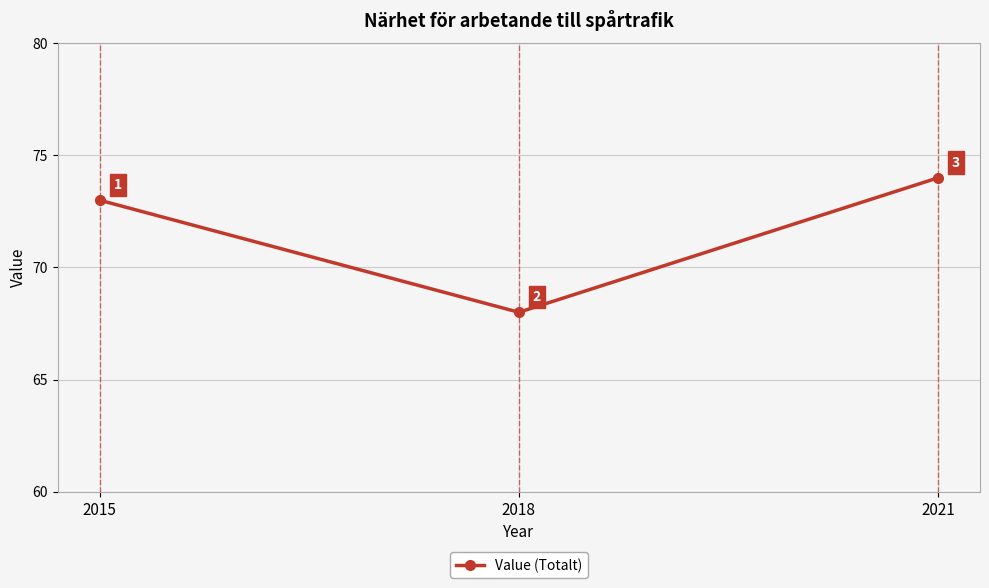

Reading left to right, what are all the values shown in this chart?

73	68	74